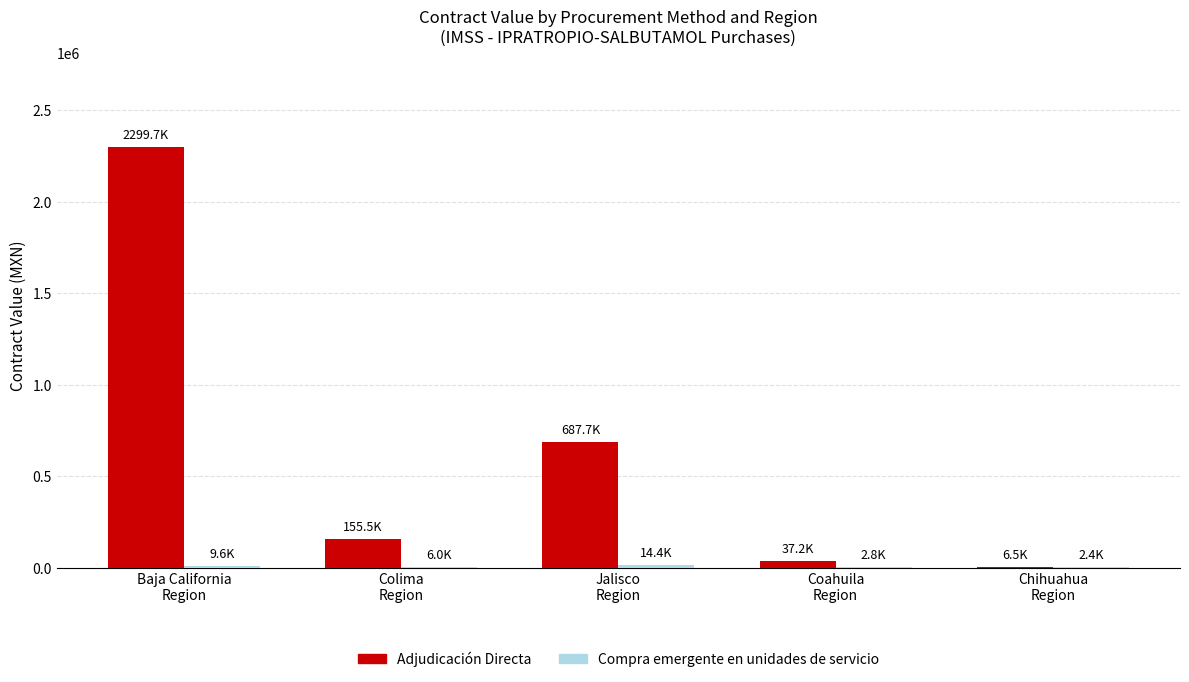

What is the sum of all Adjudicación Directa values?

3186638.0